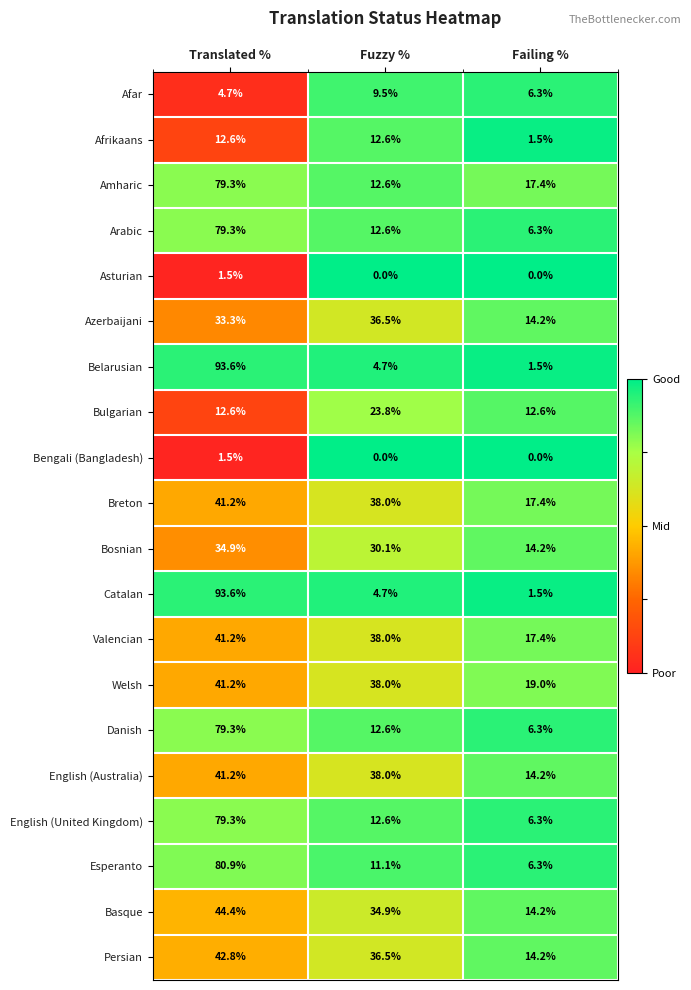

Which category has the highest value across all series?

Translated %